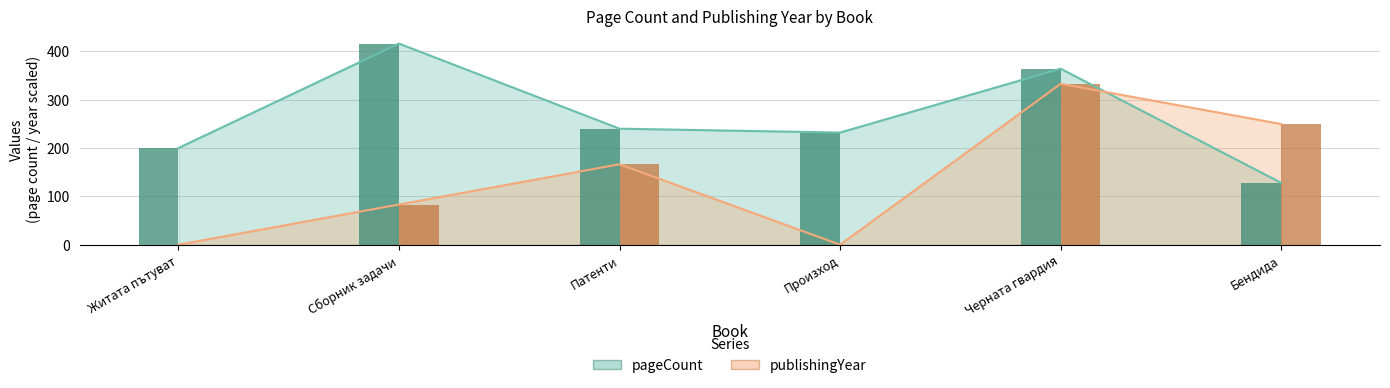

What is the value of the pageCount (bars) bar at the 3rd from the left?

240.0